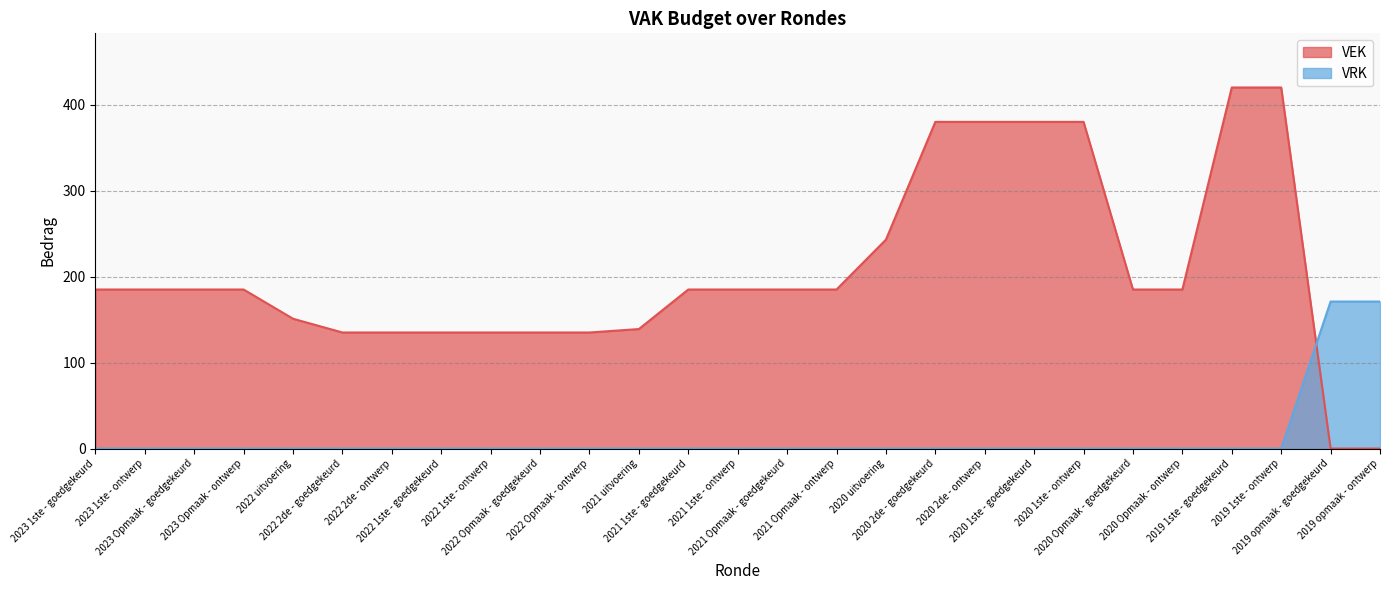

Where is VEK nearest to the value 210?

2023 1ste - goedgekeurd